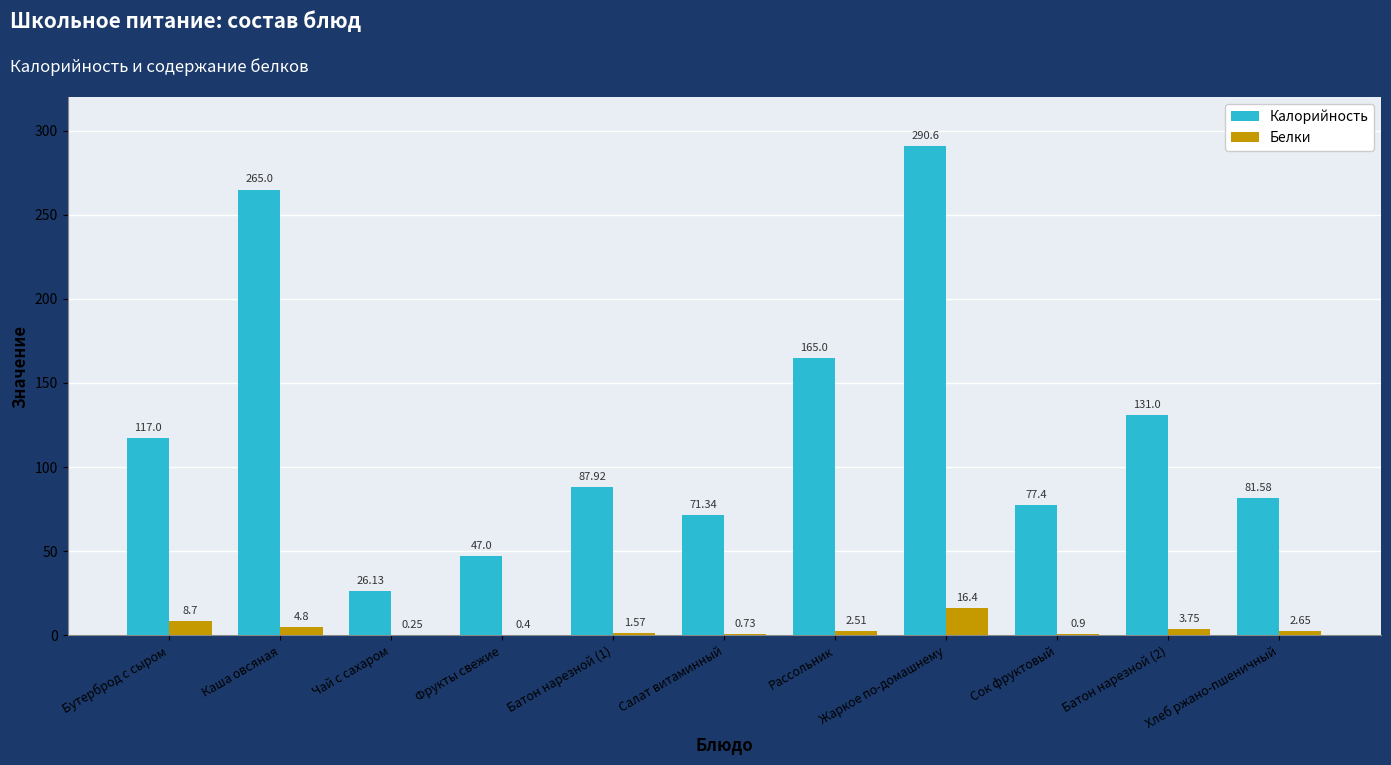

Which category has the highest value in the Калорийность series?

Жаркое по-домашнему